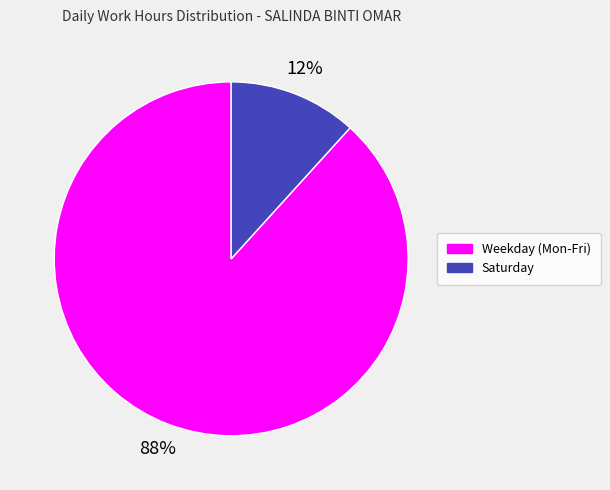

To the nearest percent, what percentage of the pie is Weekday (Mon-Fri)?

88%